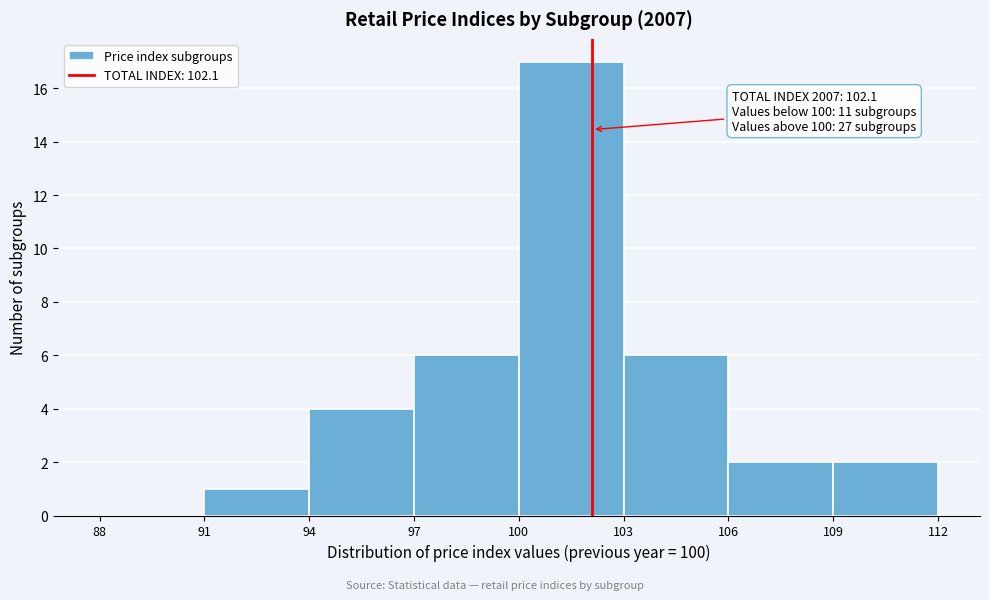

Which range on the x-axis has the tallest bar?

100 to 103